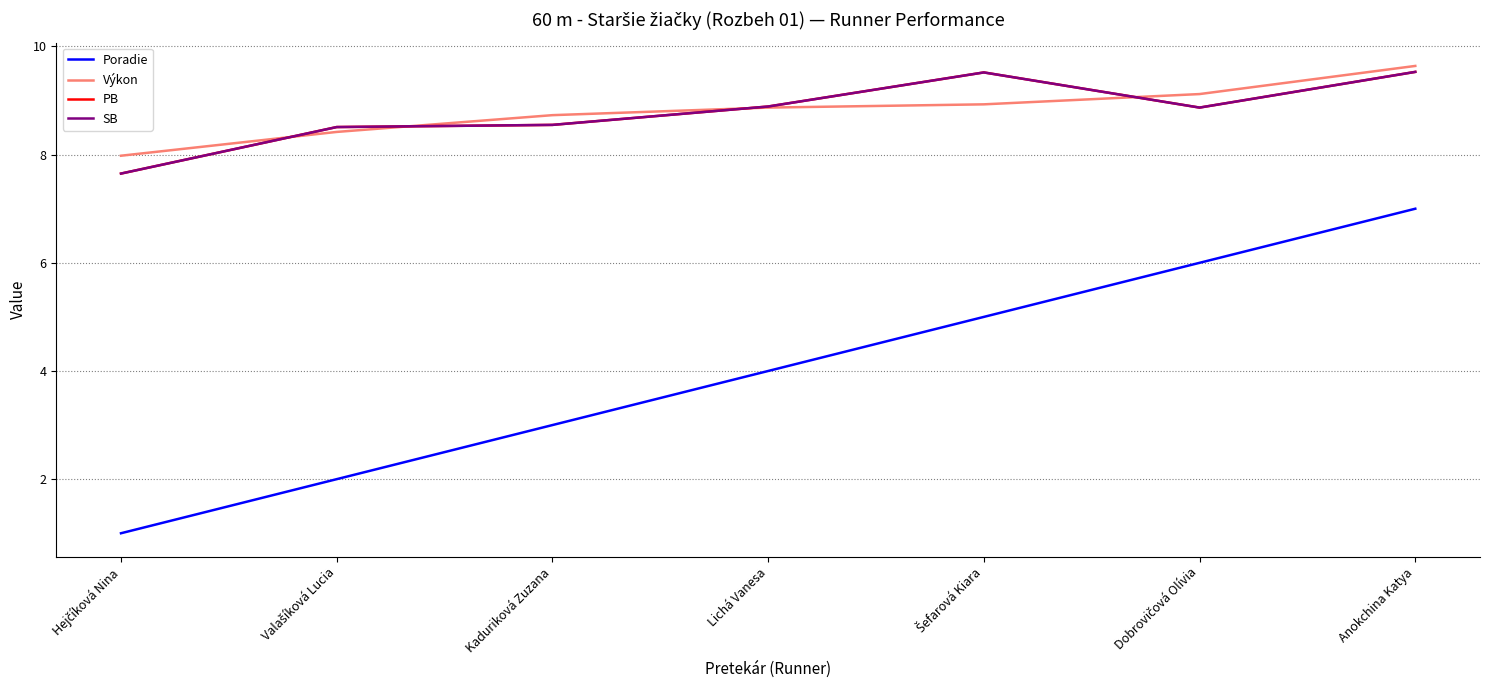

Does the chart display data point markers on the line(s)?

No